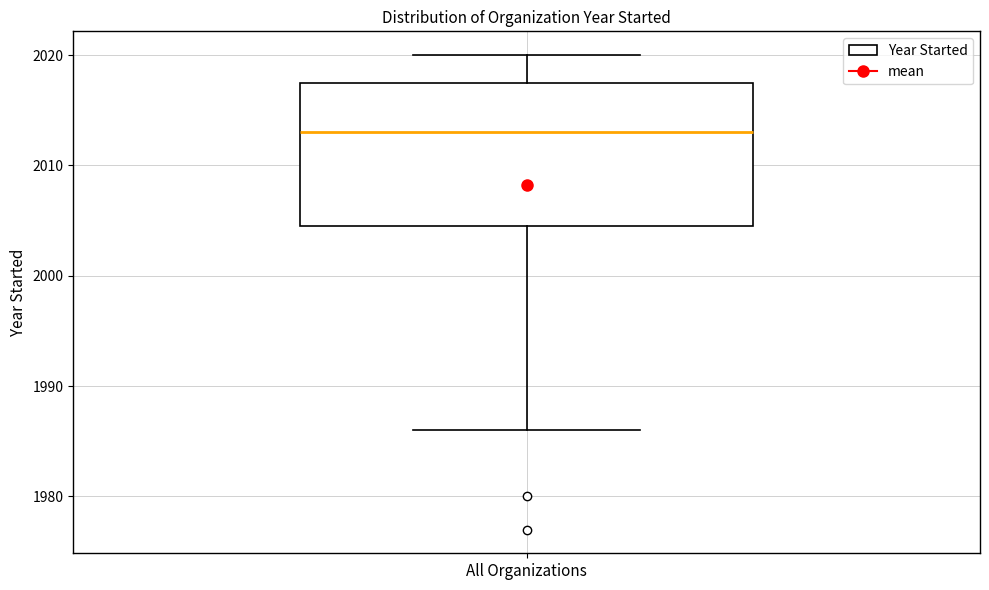

Read this box plot against the y-axis: the position of the median line, the range covered by the box, and the ends of both whiskers. The values are not printed on the chart, so give them approximately, as read against the axis.

median 2013, box 2005 to 2018, whiskers 1986 to 2020